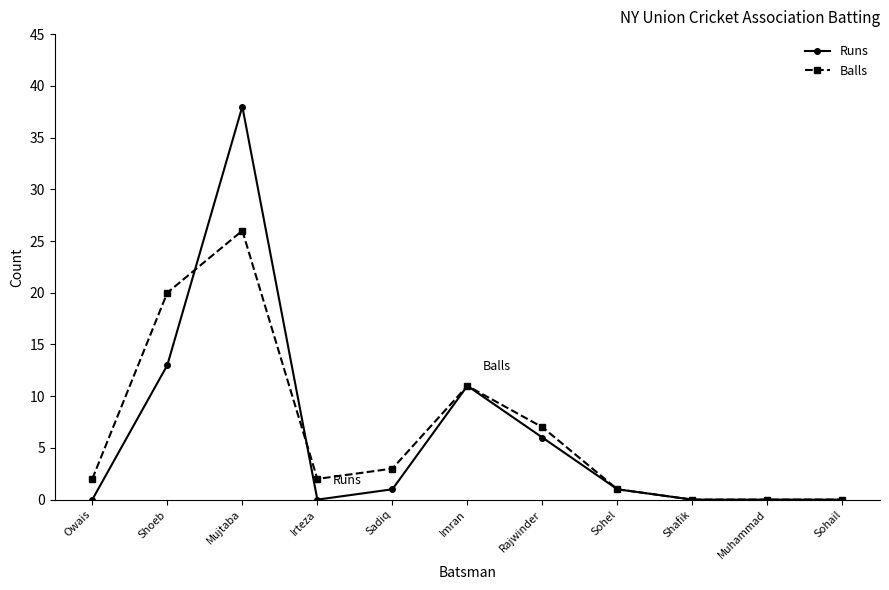

Which series has the largest range (max minus min)?

Runs